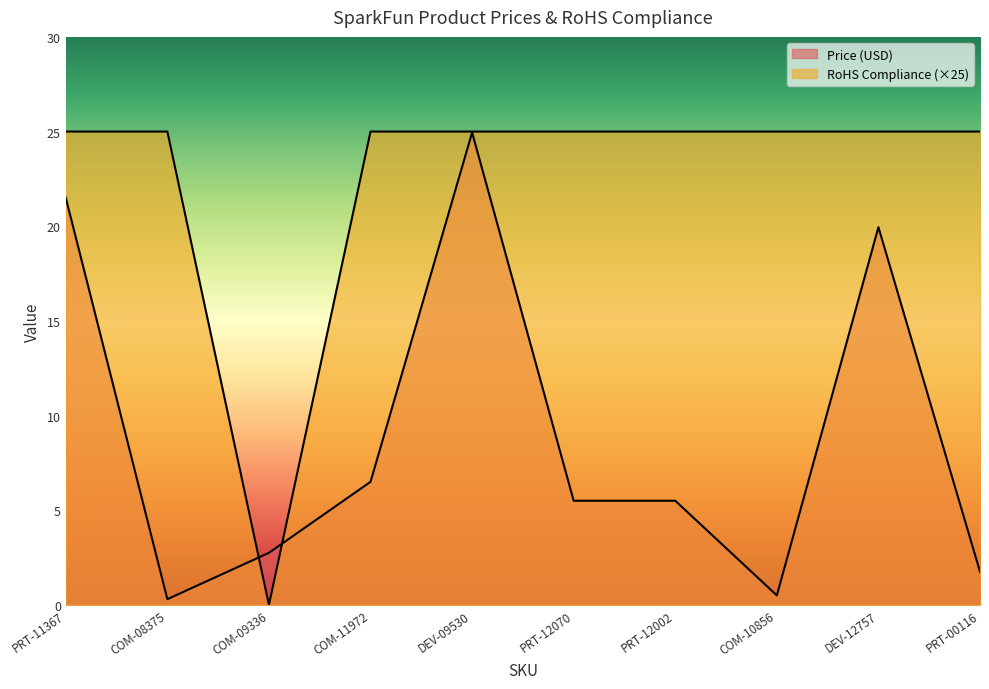

How many categories are shown in the chart?

10